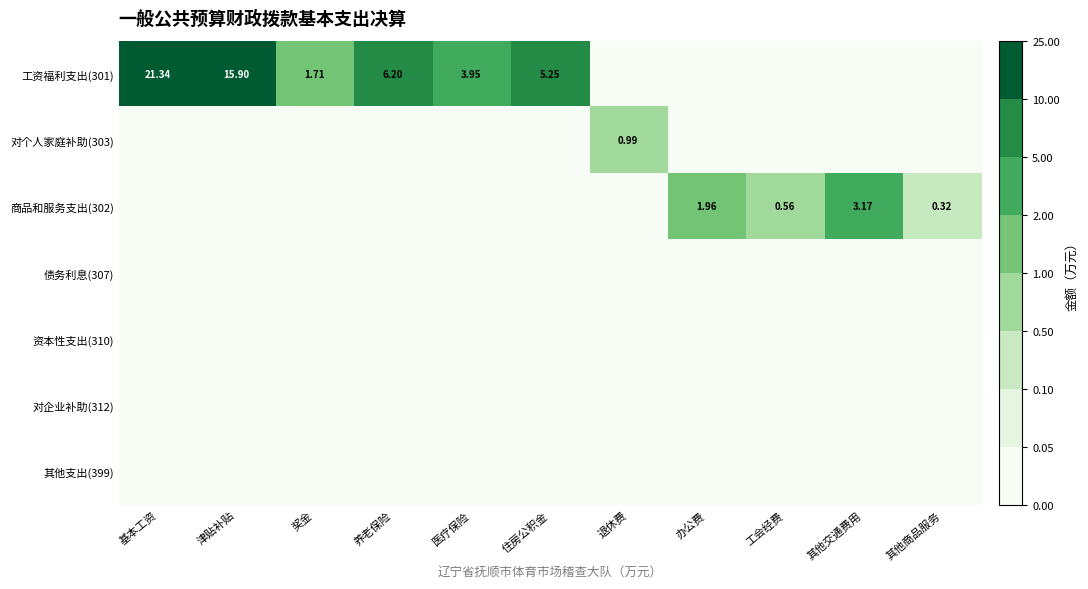

Is it true that 债务利息(307) equals 0.0 at 津贴补贴?

True